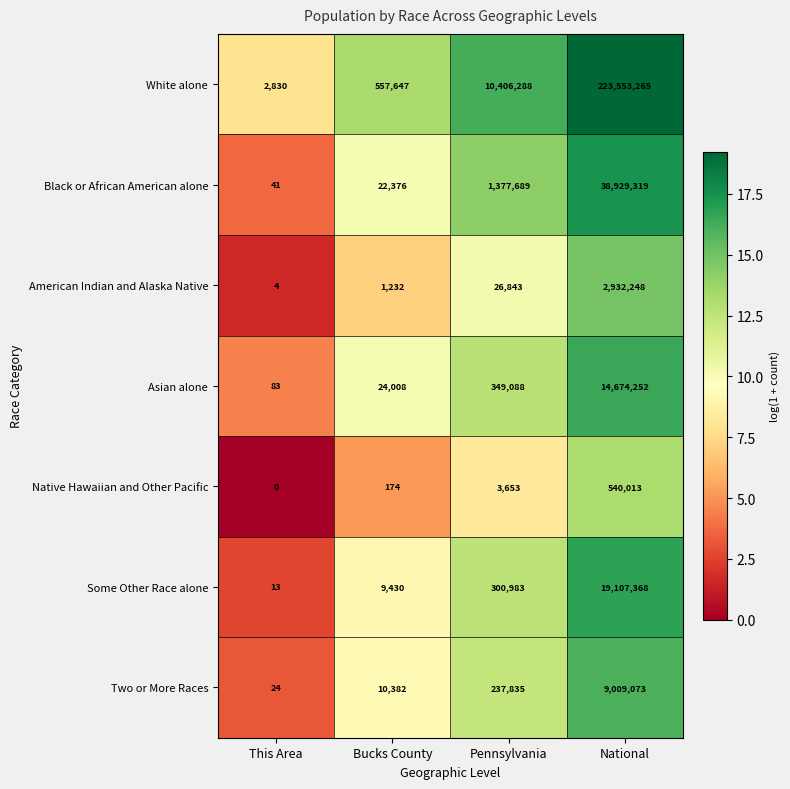

How many categories are shown in the chart?

4